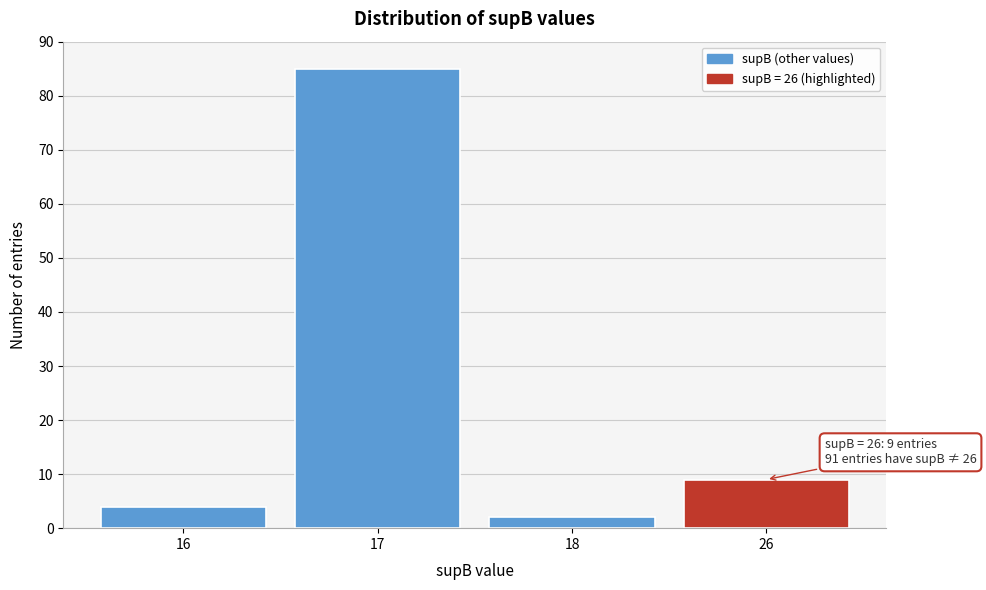

Reading left to right, list all the values displayed in this chart.

16=4	17=85	18=2	26=9